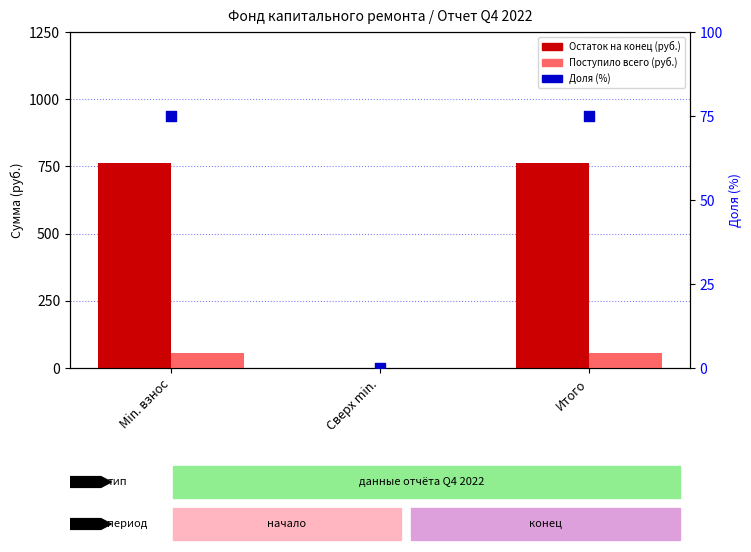

Which series contains the lowest Y value?

Остаток на конец (руб.)